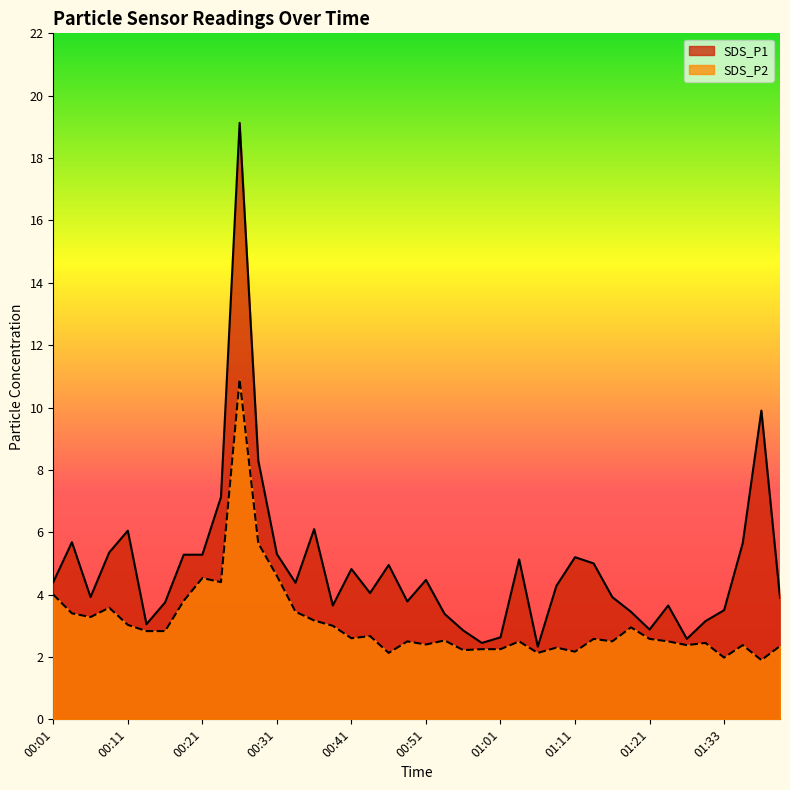

At which label is SDS_P2 closest to 6?

00:28